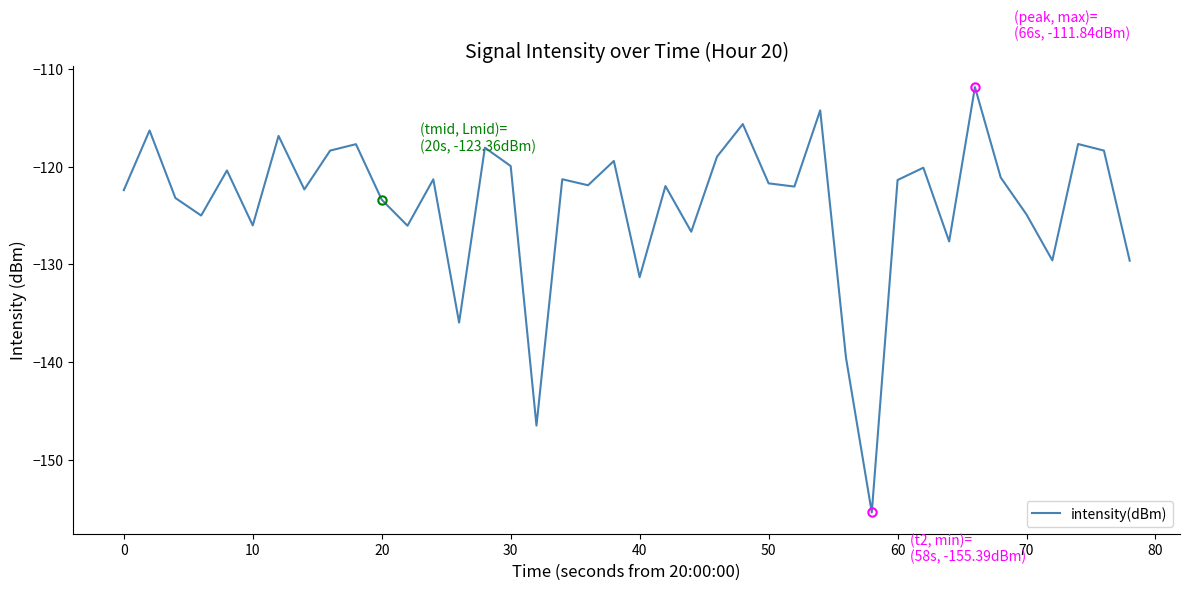

What is the difference between the maximum and minimum values?

43.5